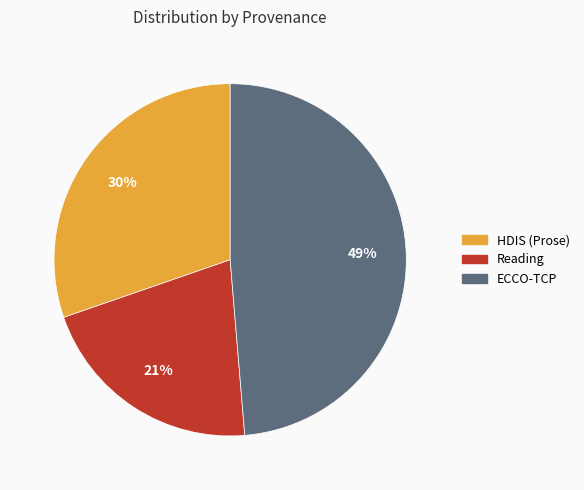

Is it true that HDIS (Prose) is 36% of the pie?

False